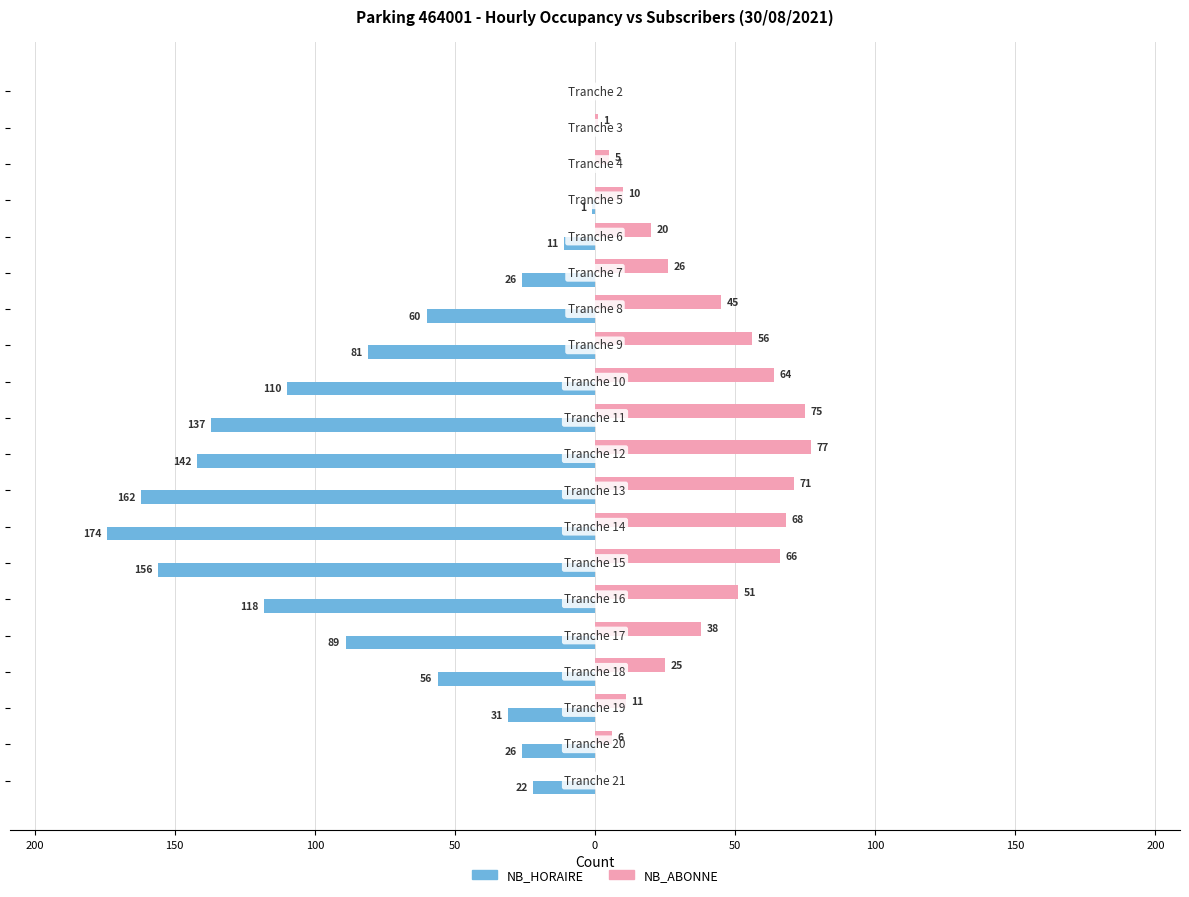

What are all the series names shown in the legend?

NB_HORAIRE, NB_ABONNE